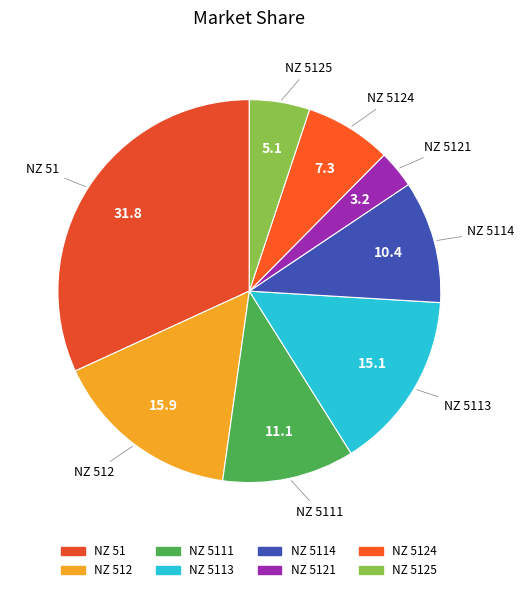

Does any single category account for the majority?

No